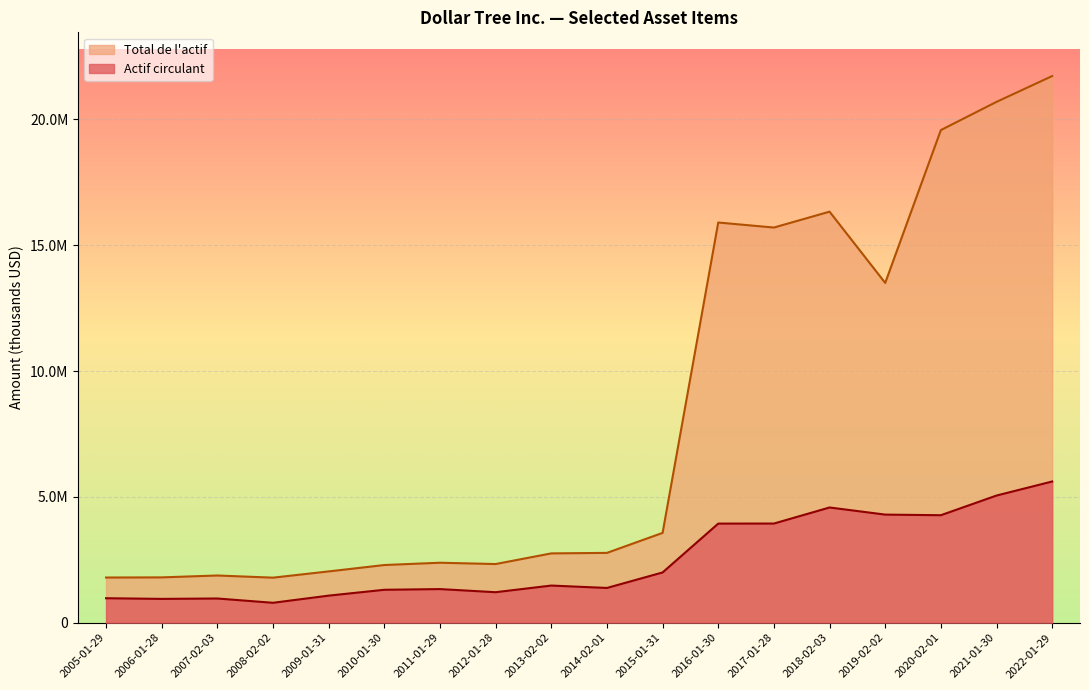

Which series has the largest total across all categories?

Total de l'actif